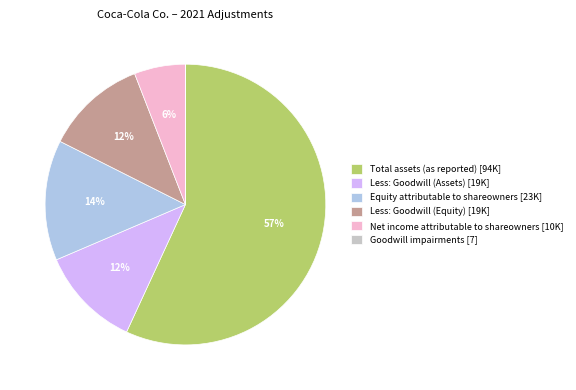

Is there any slice that represents more than half of the pie?

Yes